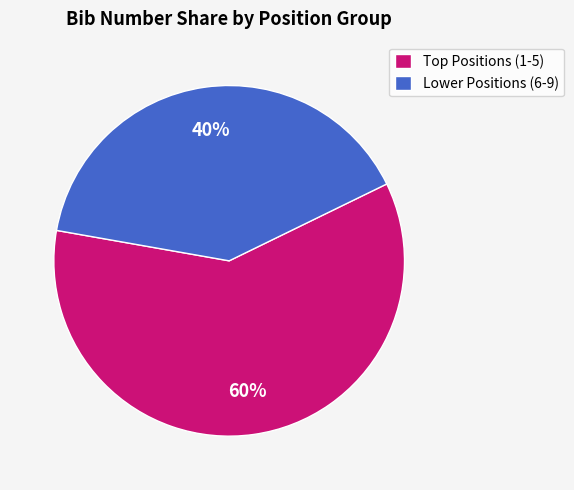

The Lower Positions (6-9) slice represents 40% of the pie. True or false?

True